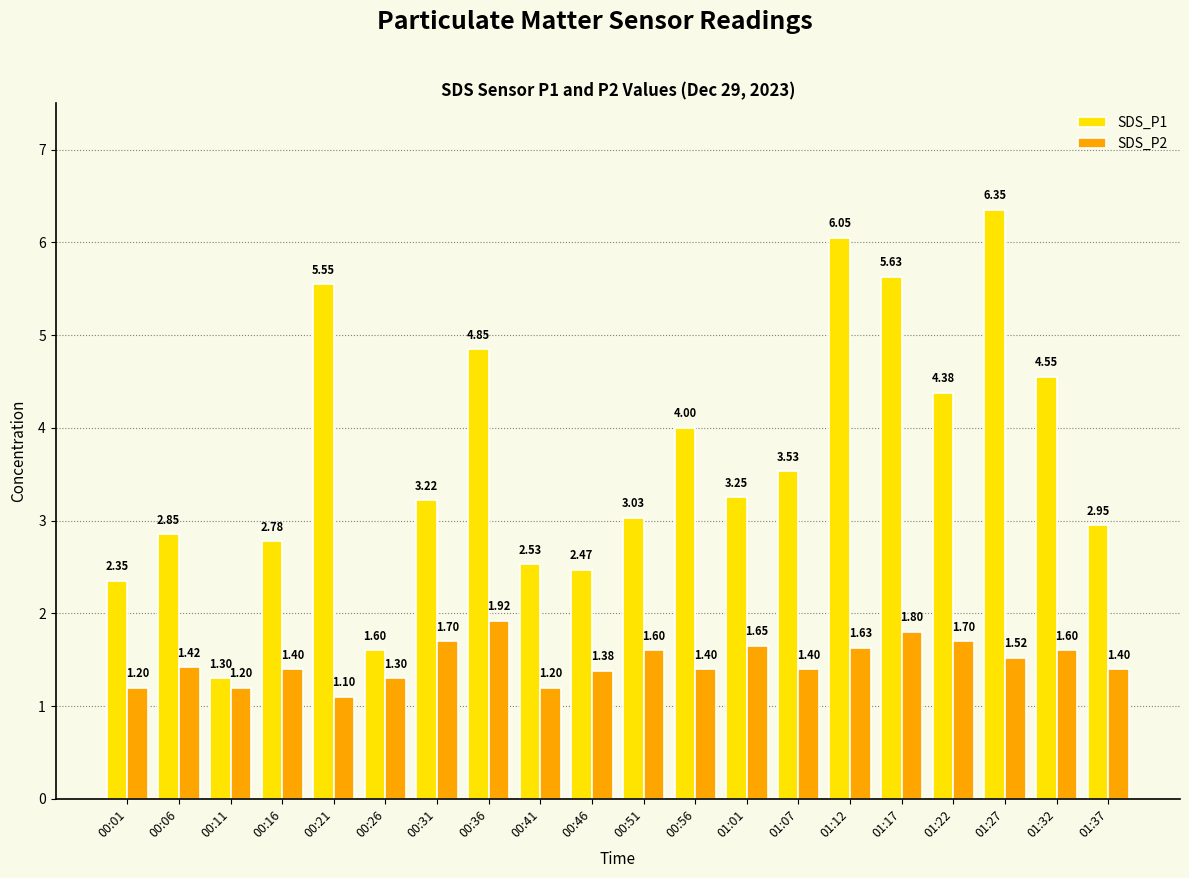

Is the value of SDS_P1 at 01:17 greater than the value of SDS_P2 at 00:06?

Yes